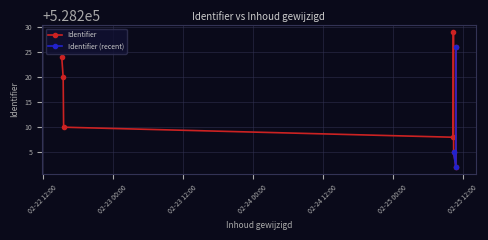

What is the value of the 8th point from the left?

528229